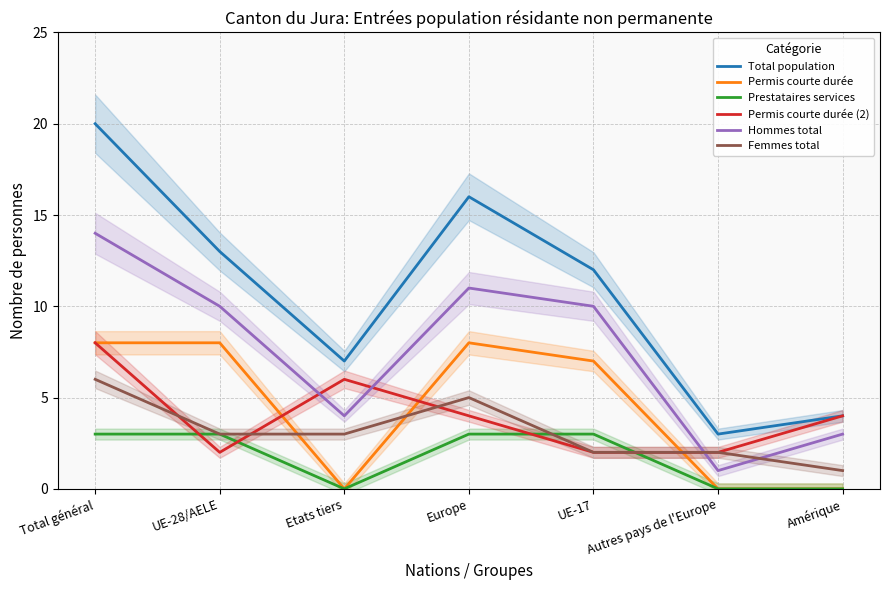

True or false: Hommes total has a value of 10 at UE-17.

True